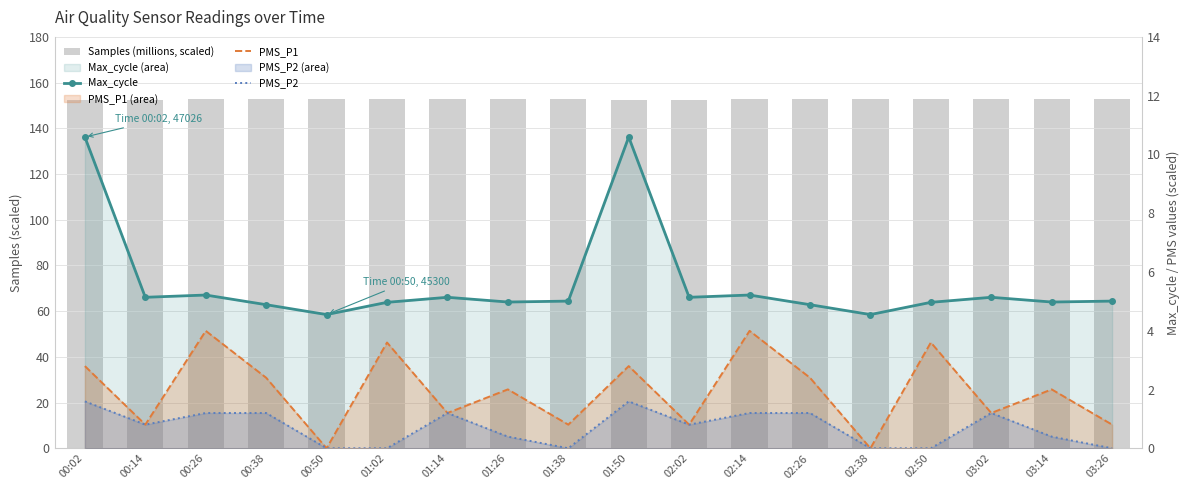

Which category has the lowest value in the Samples (millions, scaled) series?

00:02